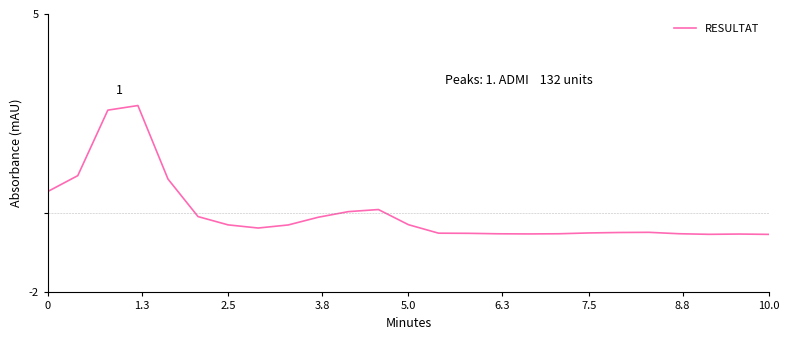

What is the smallest value displayed?

-0.5